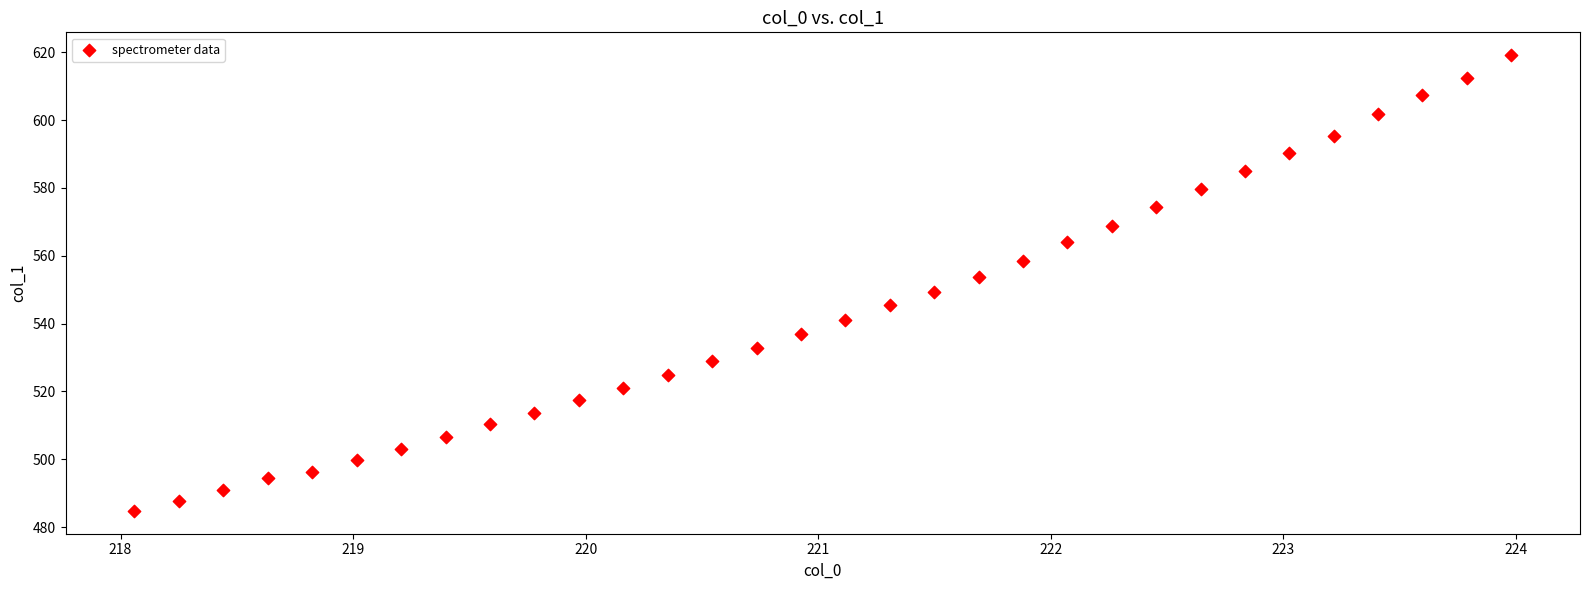

What is the range of X values (max minus min)?

5.9